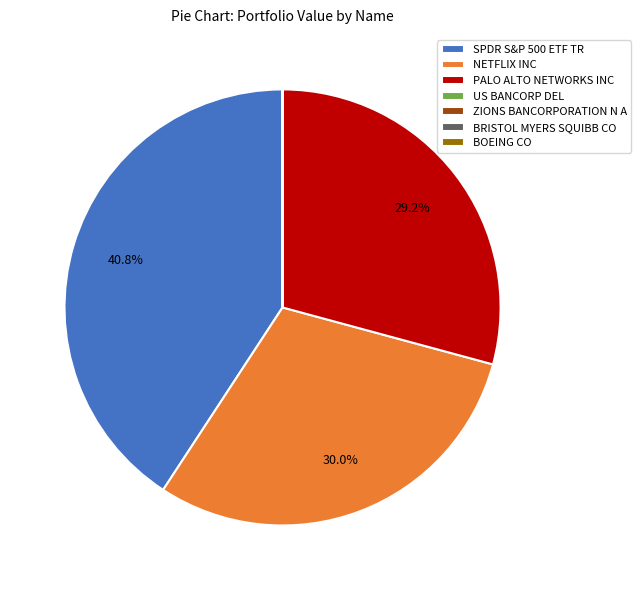

Which slice is the largest?

SPDR S&P 500 ETF TR